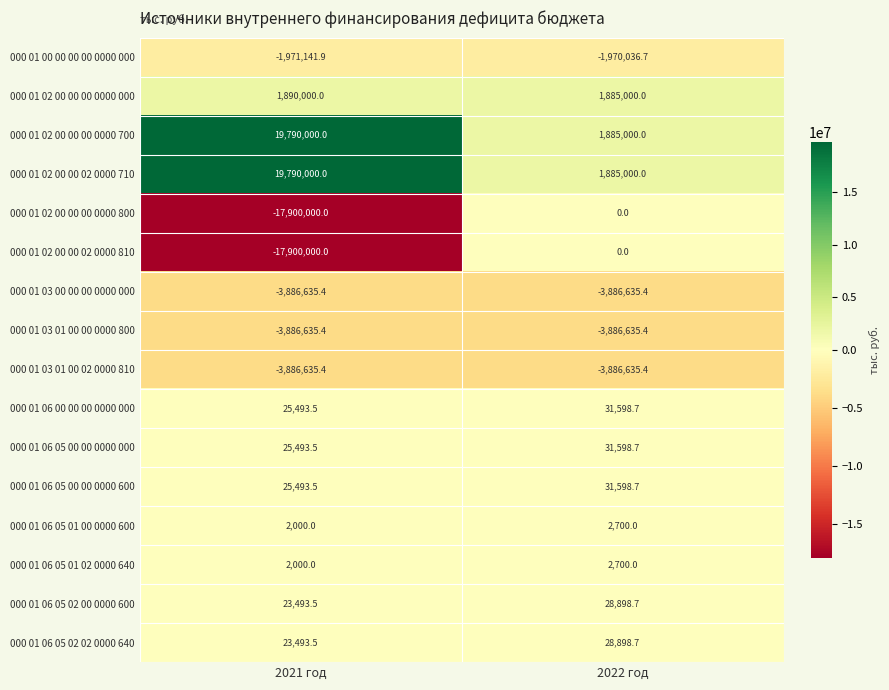

Is it true that 000 01 06 05 01 00 0000 600 equals 2000.0 at 2021 год?

True